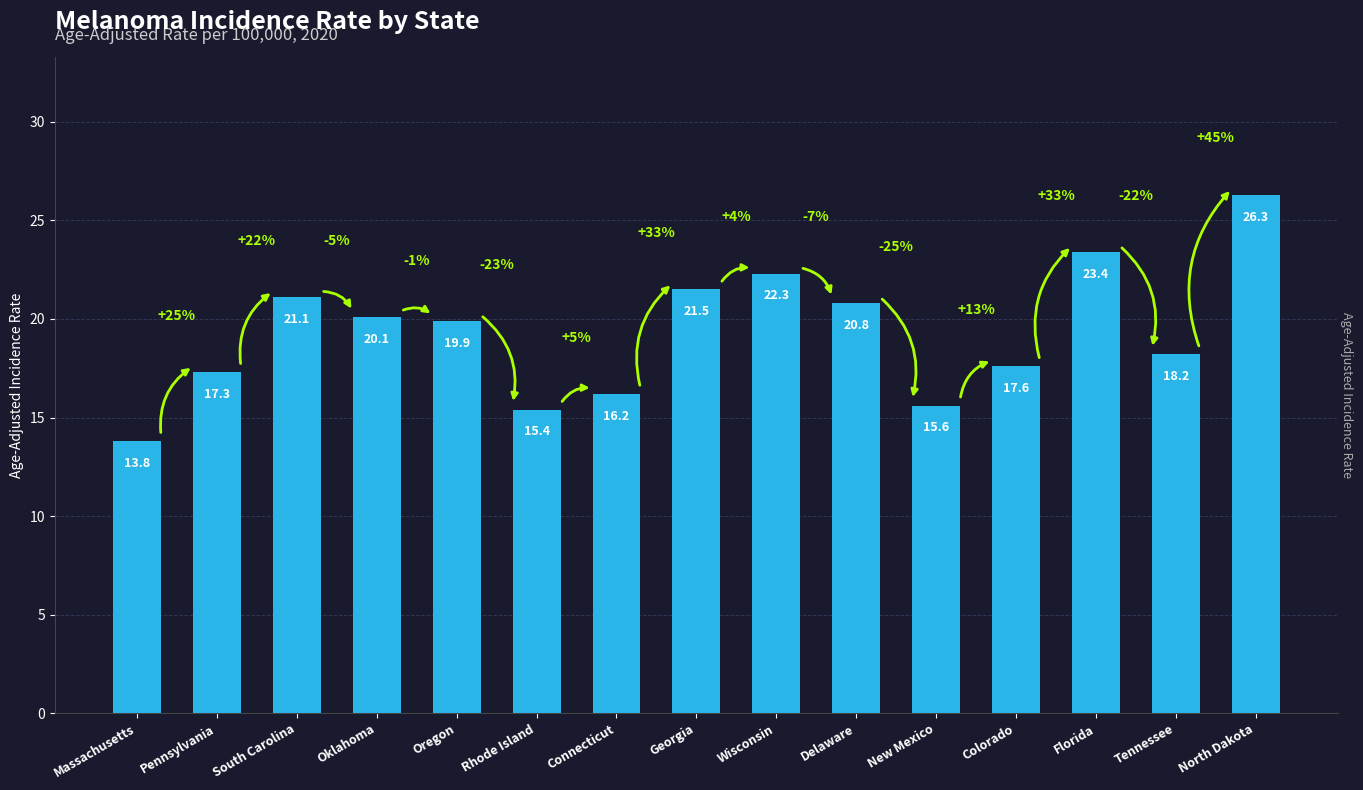

At which label does the data first exceed 19?

South Carolina